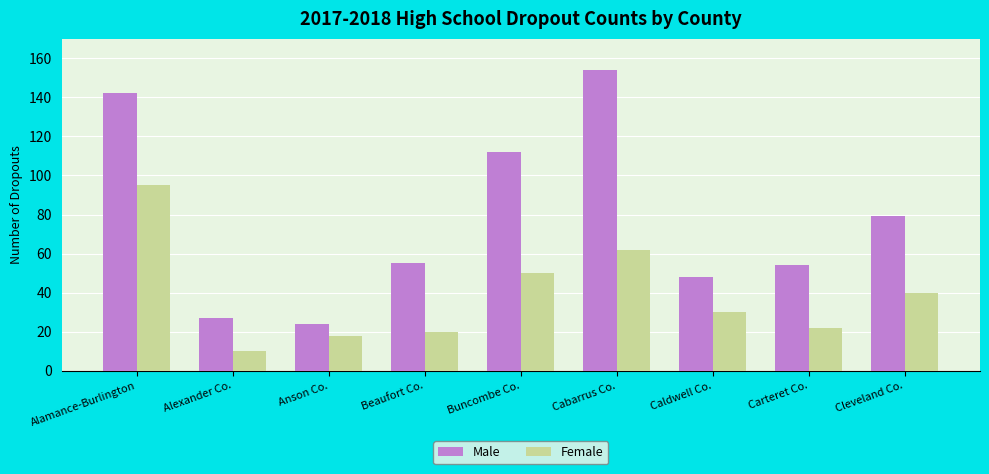

The Female series shows 11 at Beaufort Co.. True or false?

False